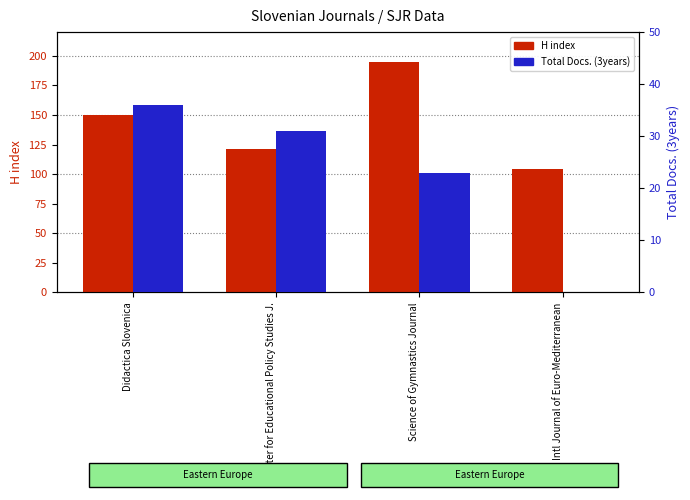

At which category is the sum across all series the highest?

Science of Gymnastics Journal